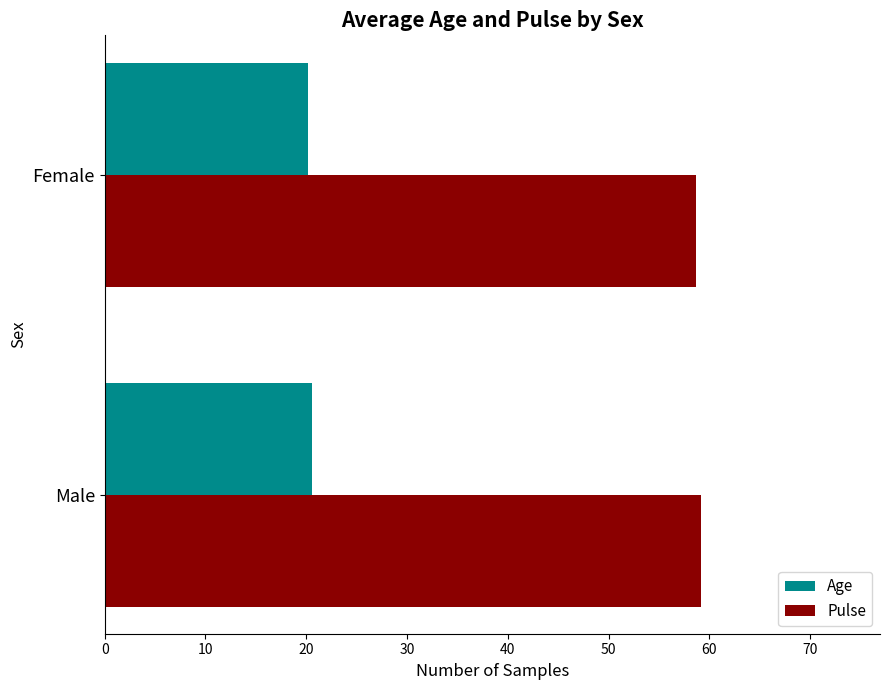

What is the maximum value for Age?

20.6